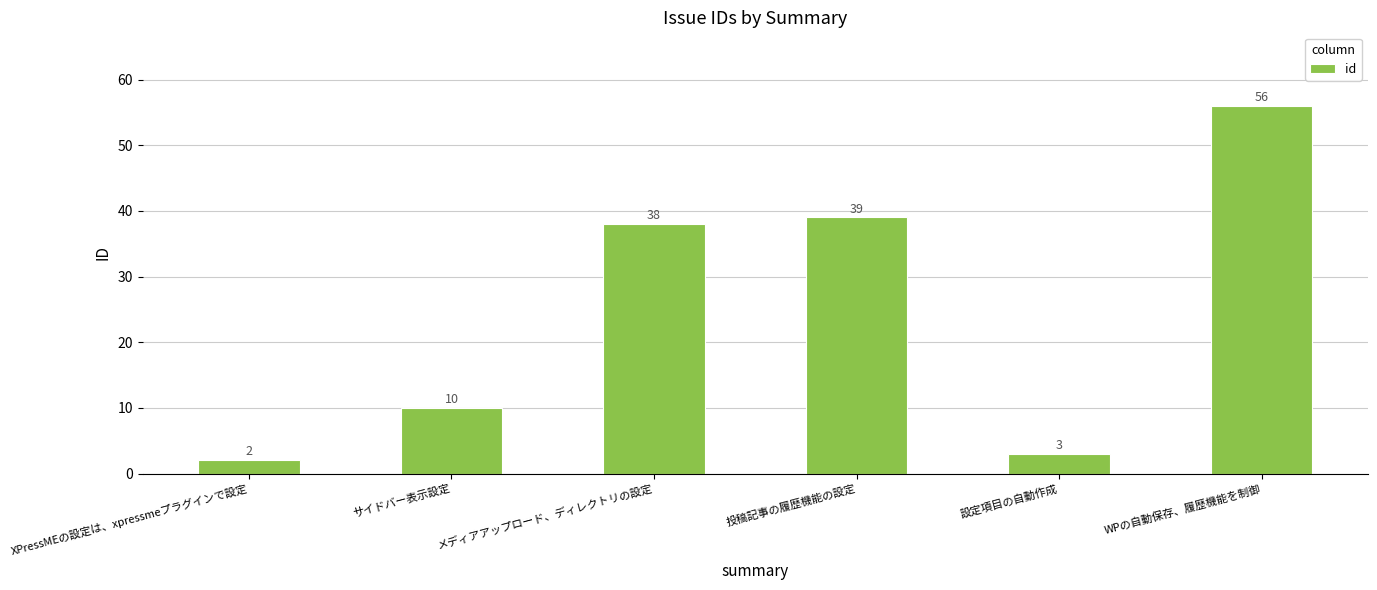

Are the bars grouped side by side (vs. stacked)?

No